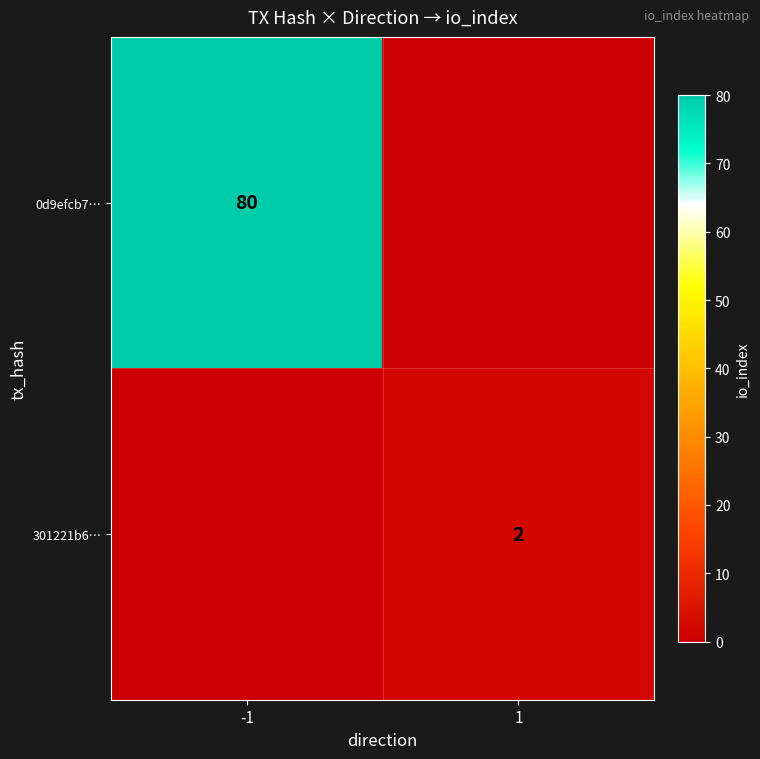

Is the value of 0d9efcb7… at -1 greater than the value of 301221b6… at 1?

Yes